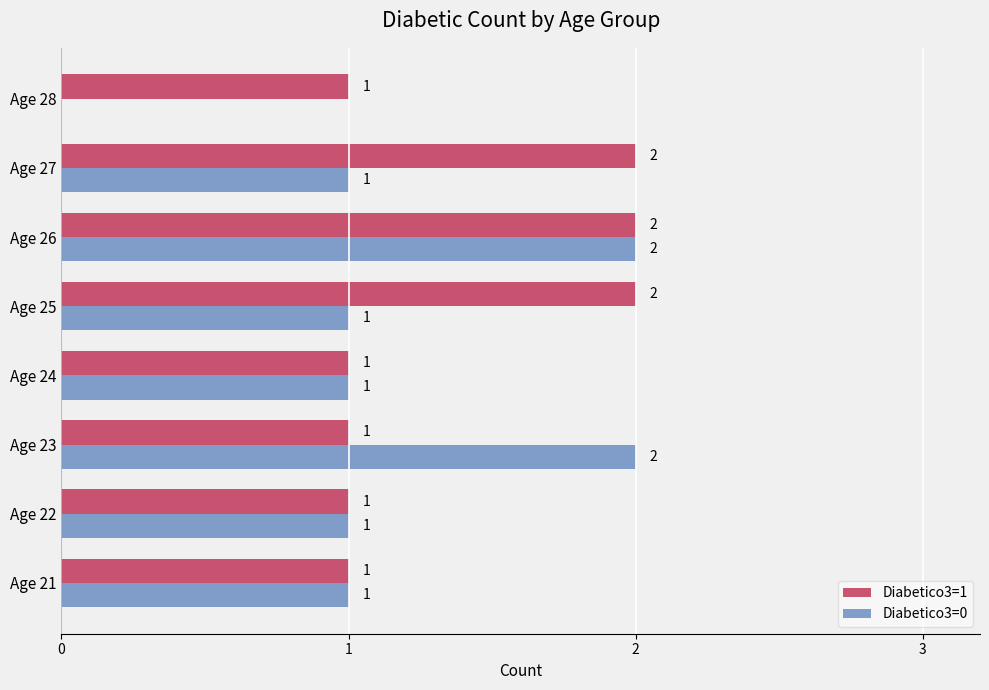

What is the sum of all Diabetico3=0 values?

9